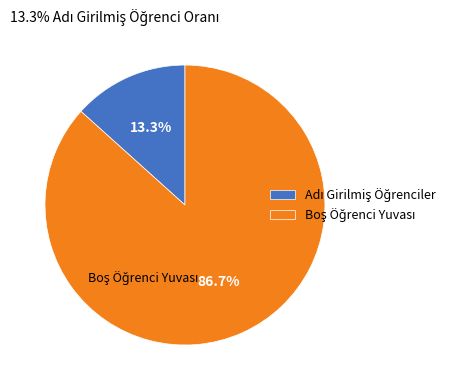

Count the number of slices in the pie.

2